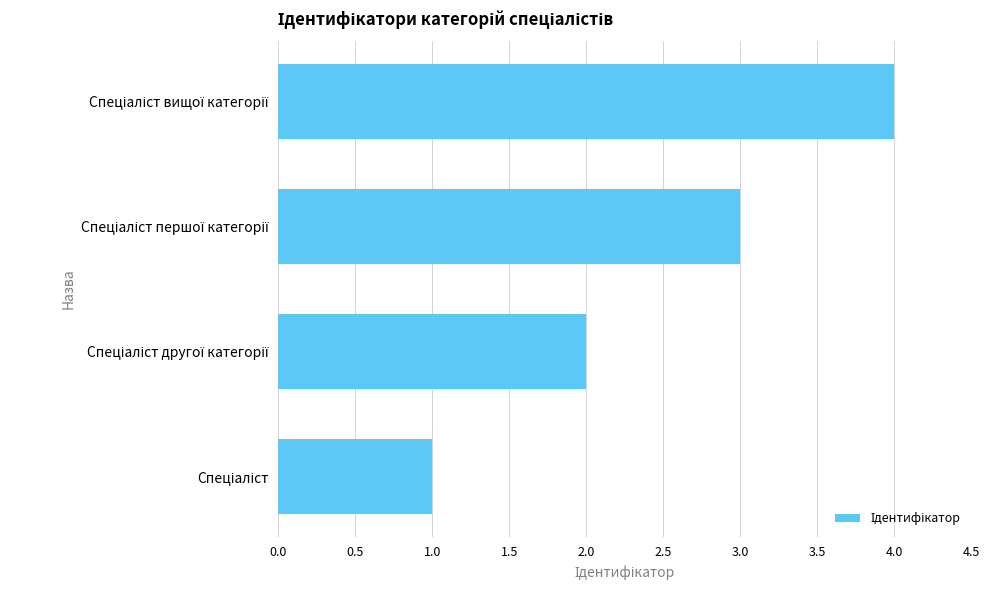

What is the minimum value shown in the chart?

1